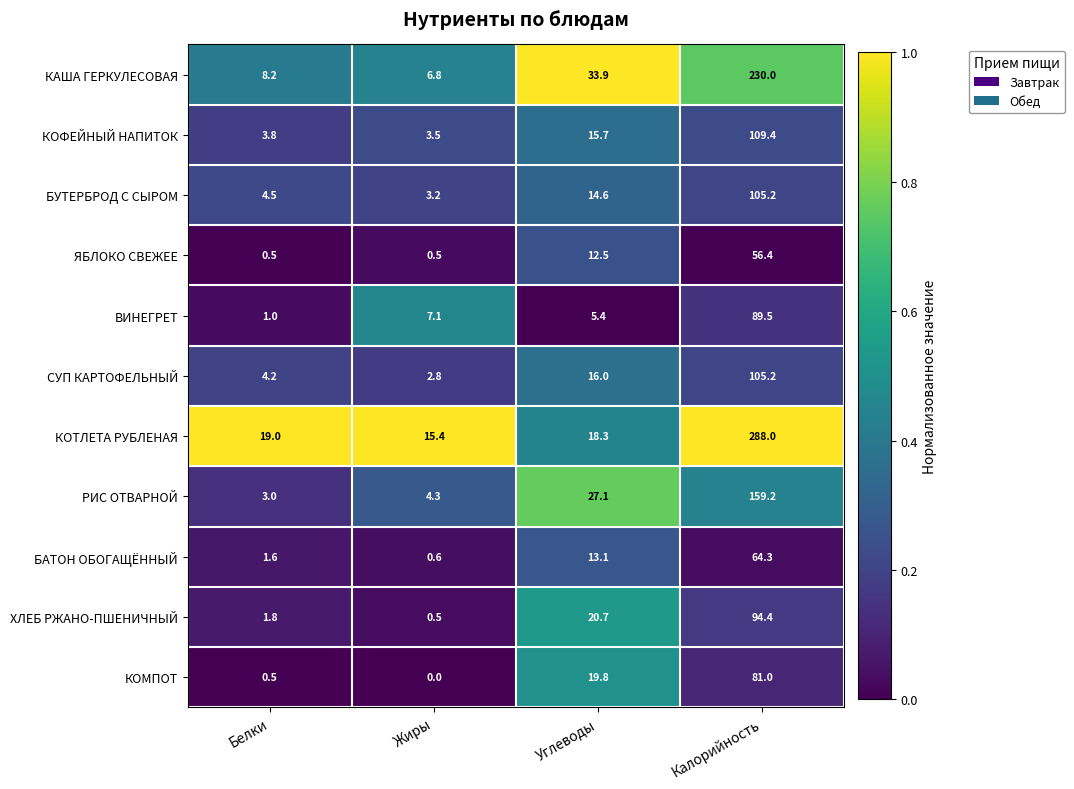

What is the maximum value shown in the chart?

288.0